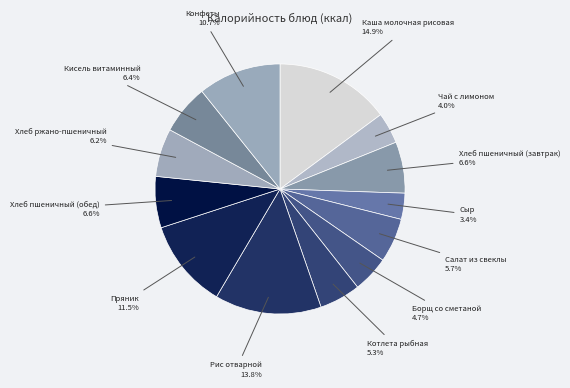

Is Салат из свеклы the majority of the pie?

No